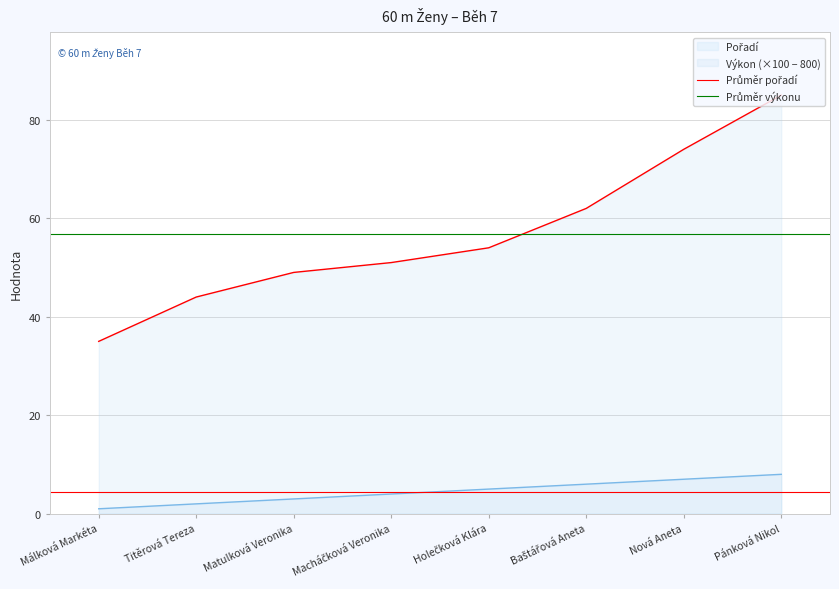

What is the total value across all series at Titěrová Tereza?

61.2